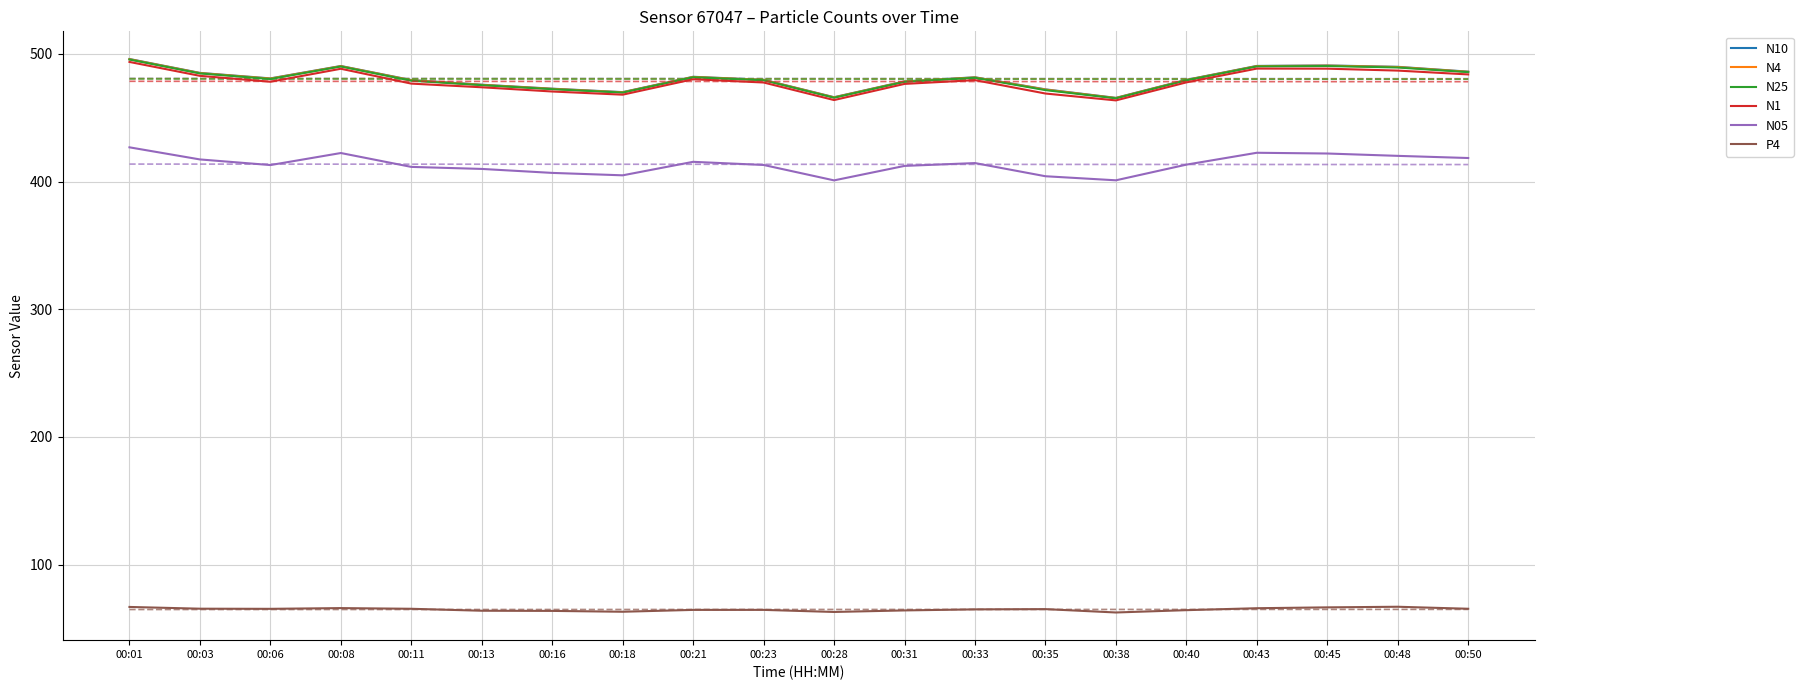

What is the difference between the N4 values at 00:16 and 00:31?

5.7